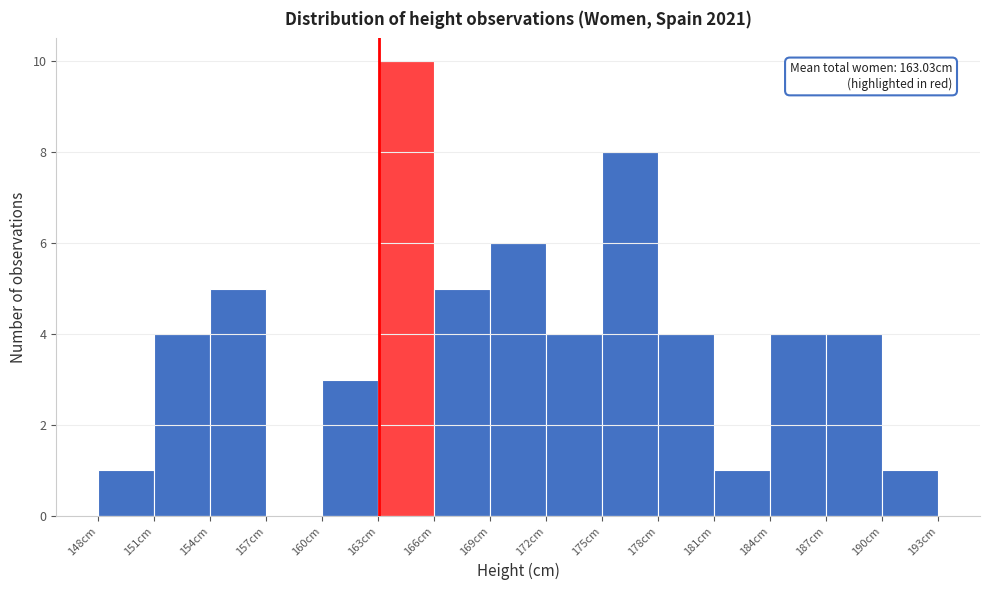

Which range on the x-axis has the tallest bar?

163 to 166